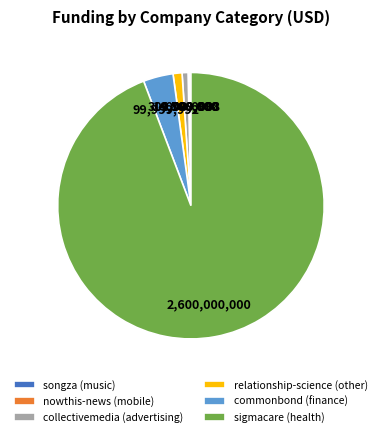

Which slice is the largest?

sigmacare (health)